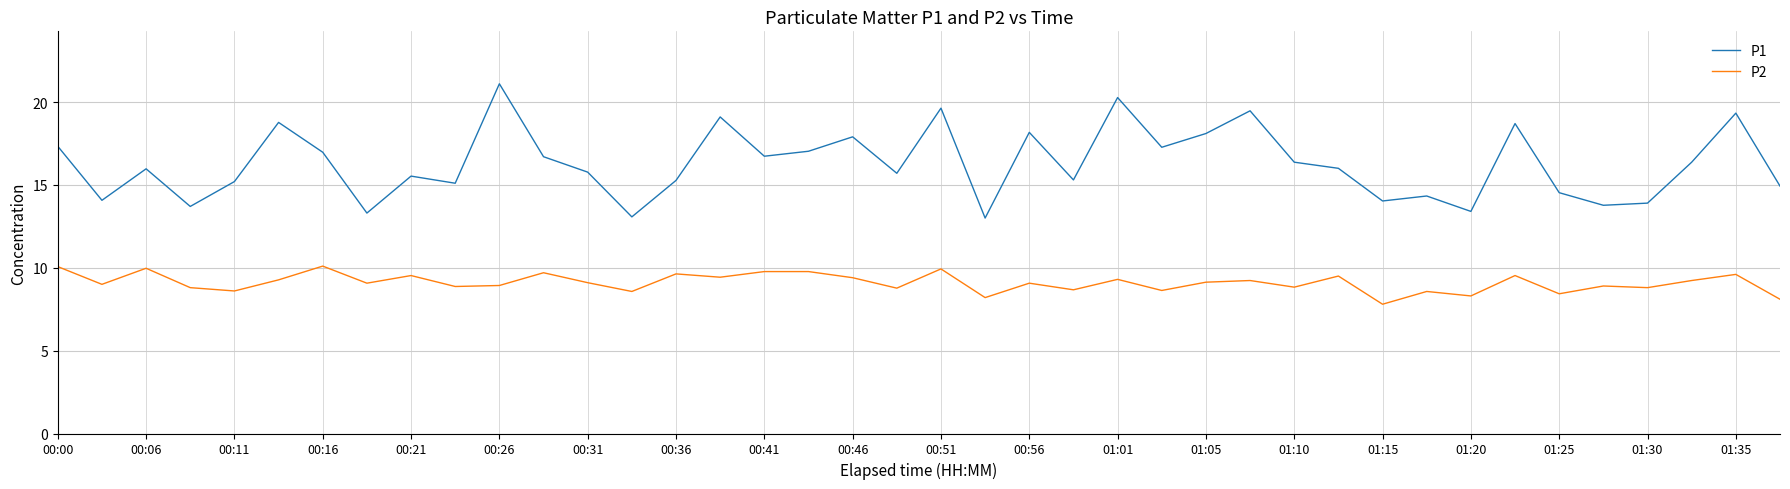

True or false: P1 and P2 cross at least once.

False